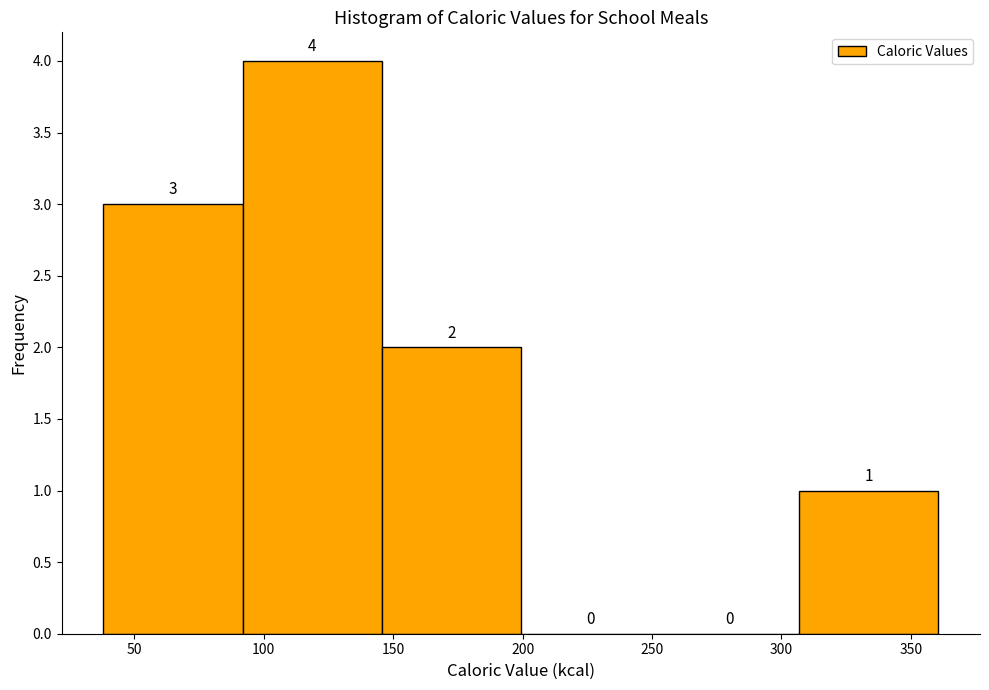

Which range on the x-axis has the tallest bar?

90 to 145